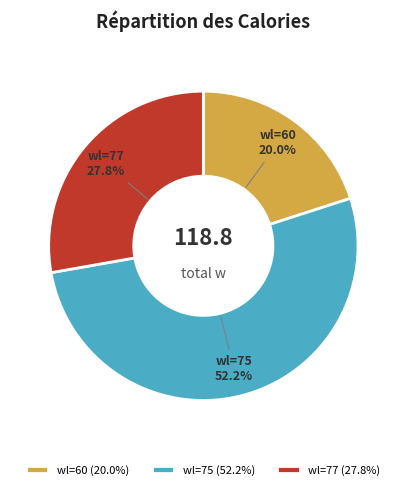

Combined, what portion of the pie is wl=75 (52.2%) and wl=77 (27.8%)?

80.0%